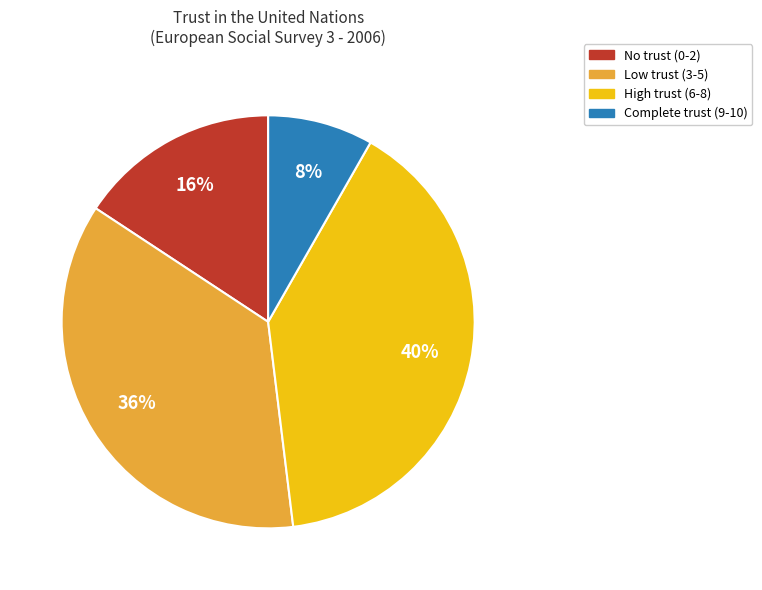

Is it true that High trust (6-8) is 50% of the pie?

False